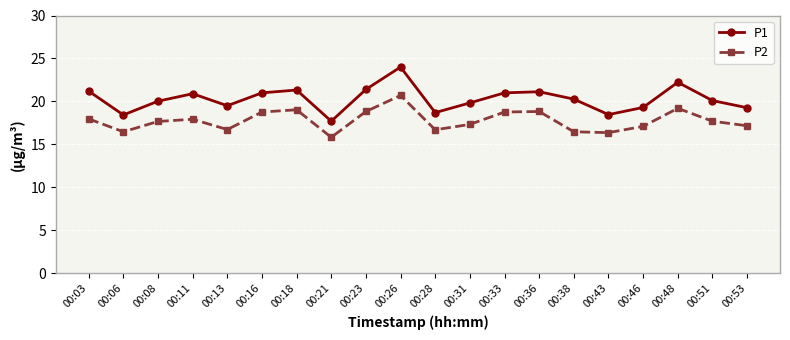

What is the value of the P1 point at the 1st from the left?

21.2